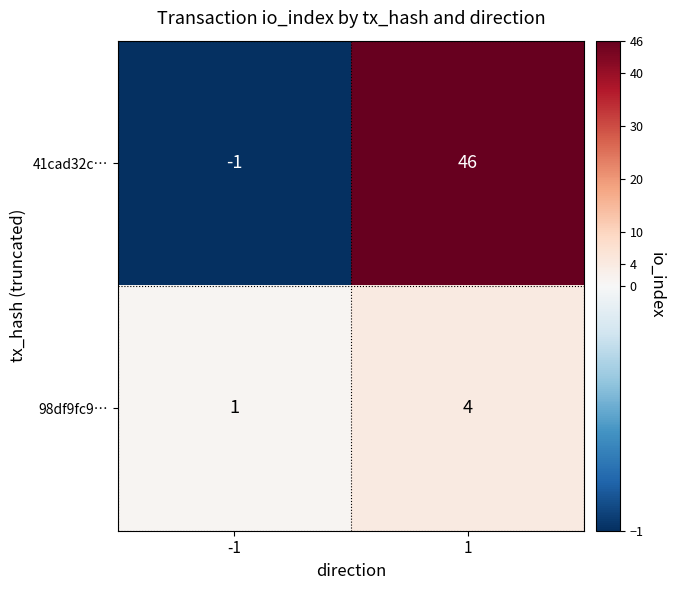

What is the sum of the 98df9fc9… values at 1 and -1?

5